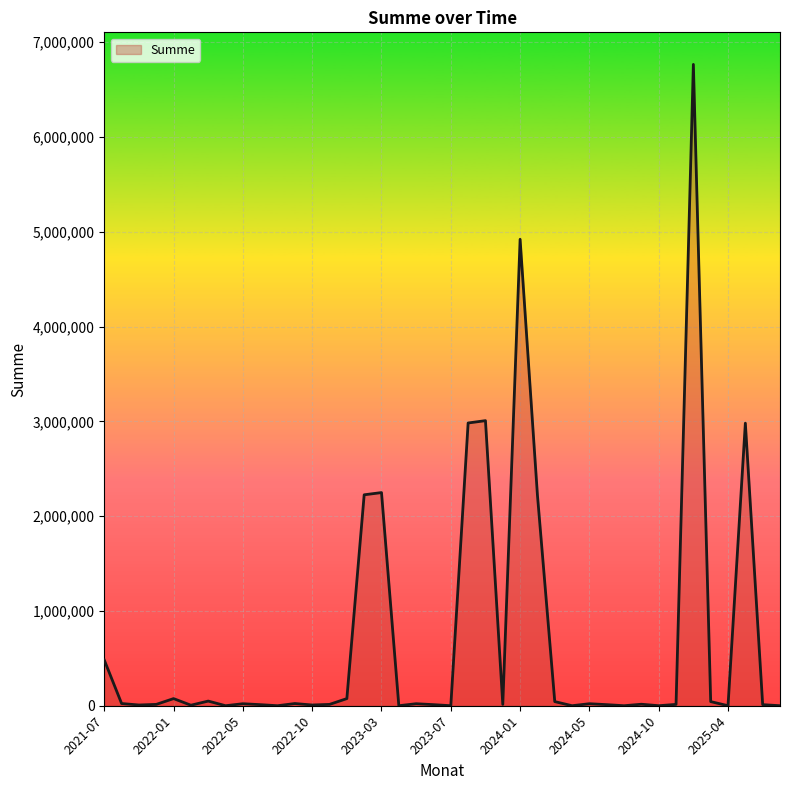

What is the greatest value displayed?

6766495.0